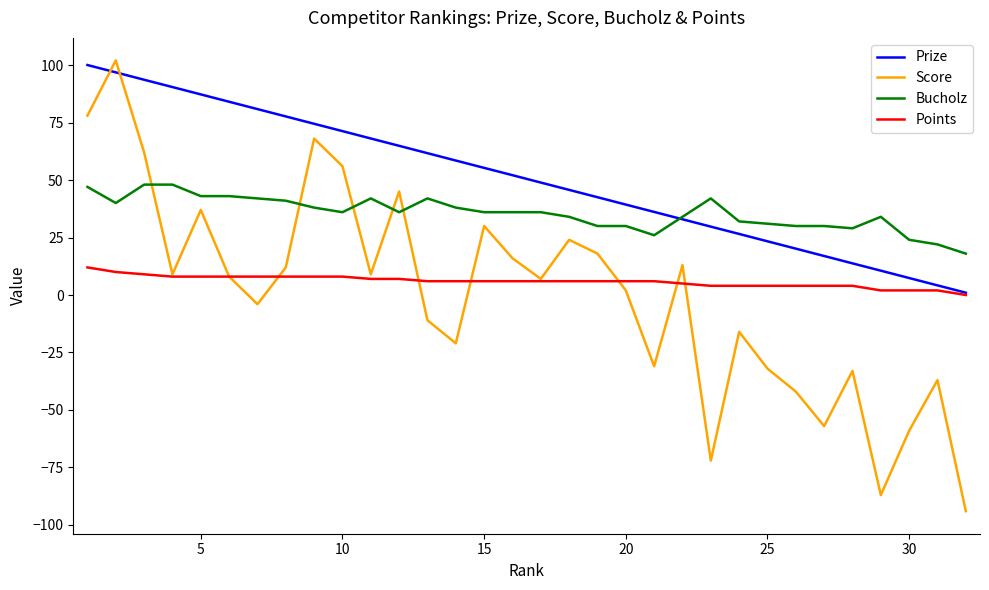

True or false: Bucholz and Points cross at least once.

False